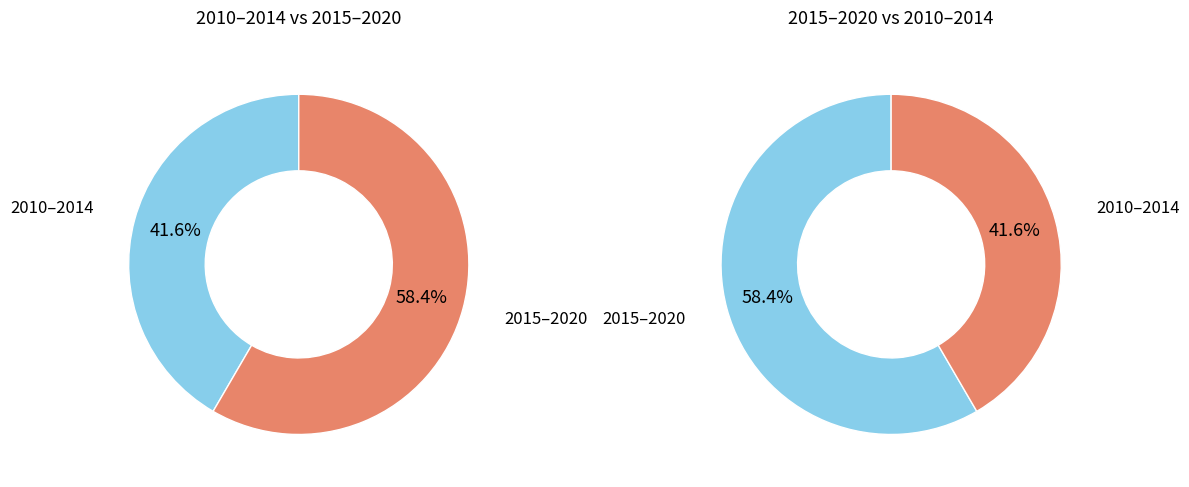

Combined, do 2014 and 2010 account for over 50%?

No